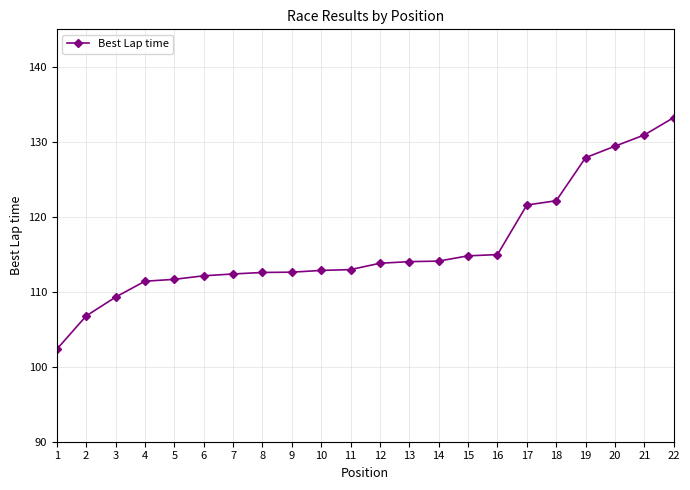

What is the change in value from 2 to 10?

+6.1